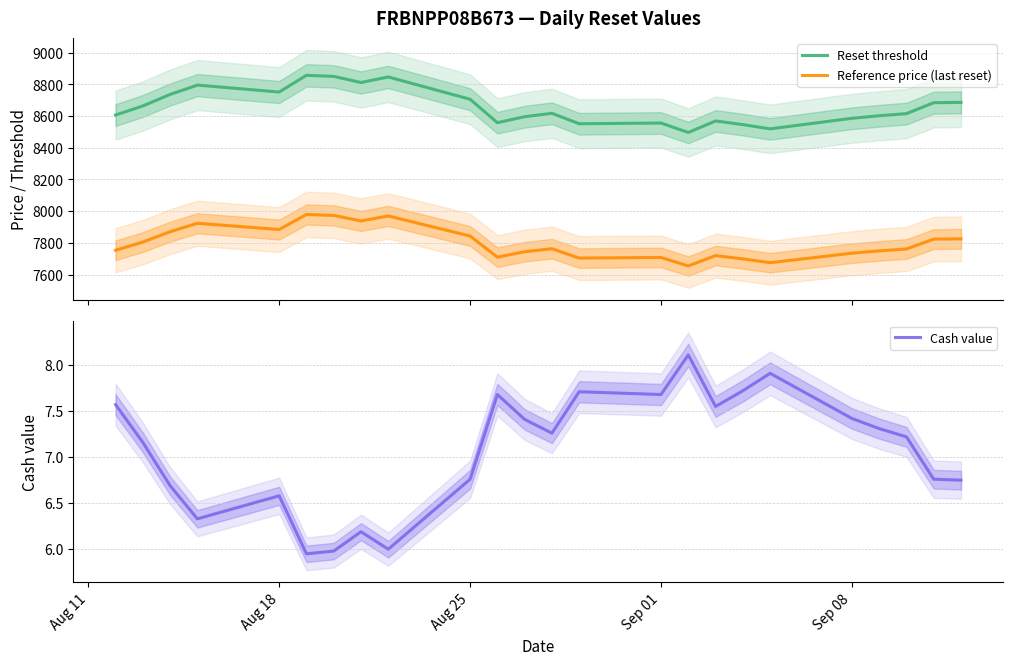

True or false: Reset threshold and Reference price (last reset) intersect in this chart.

False